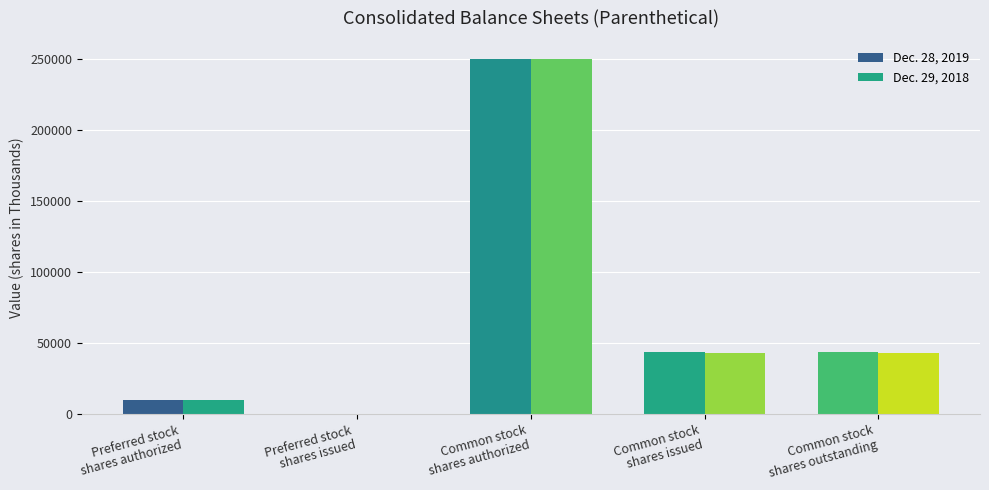

Count the number of categories in the chart.

5